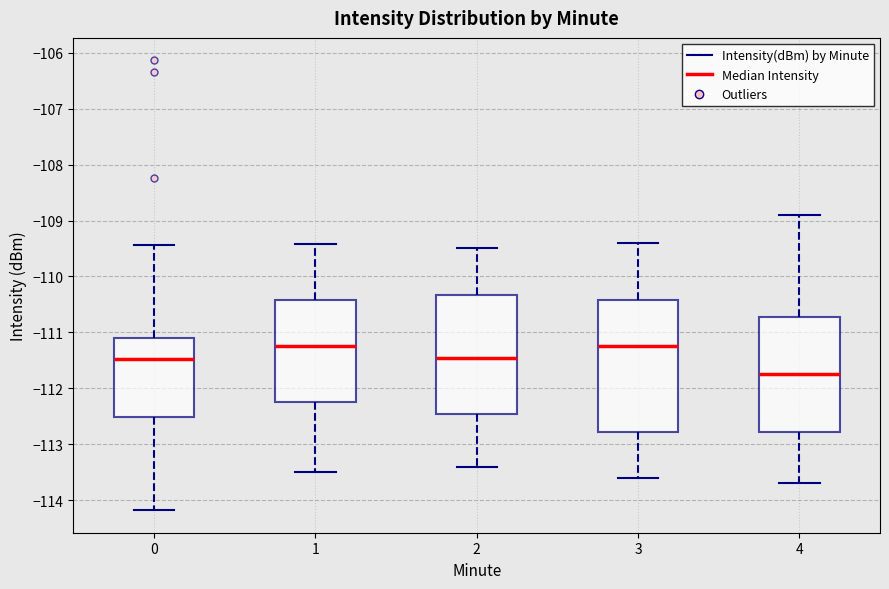

Comparing the boxes themselves (not the whiskers), which one is the tallest?

3